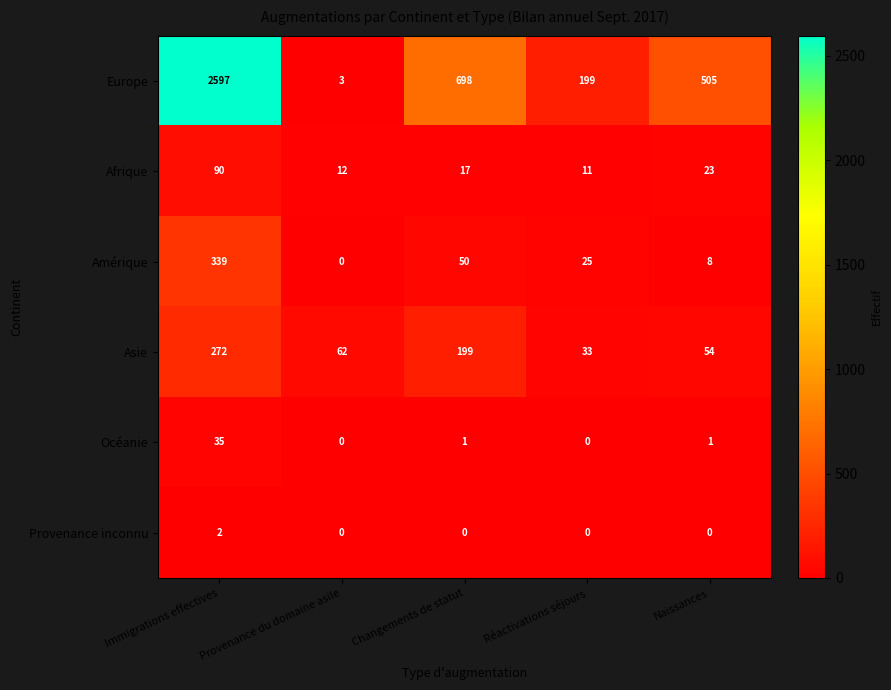

Rank the categories by Asie value from highest to lowest.

Immigrations effectives, Changements de statut, Provenance du domaine asile, Naissances, Réactivations séjours